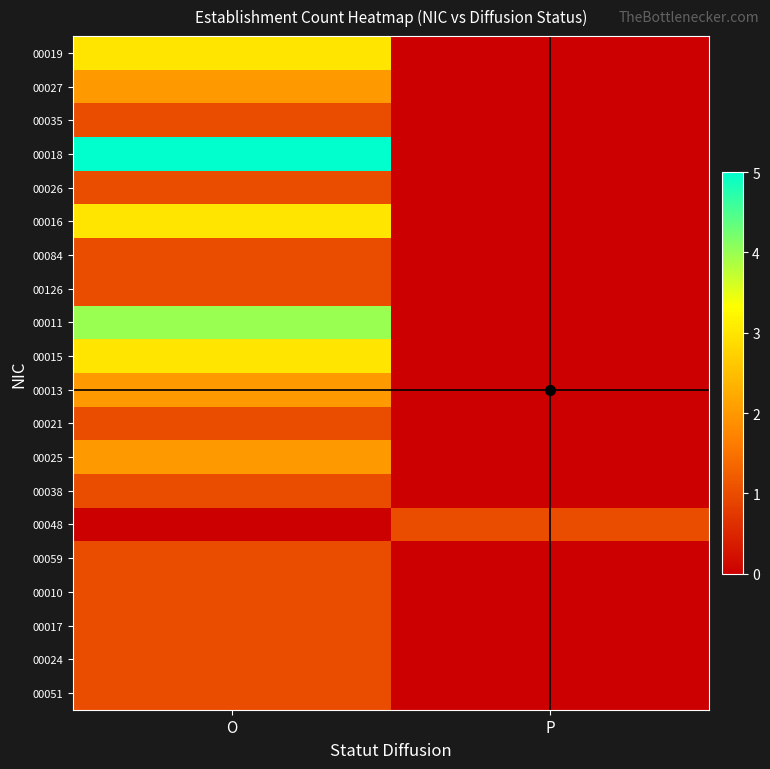

Which has a higher value, P or O?

O